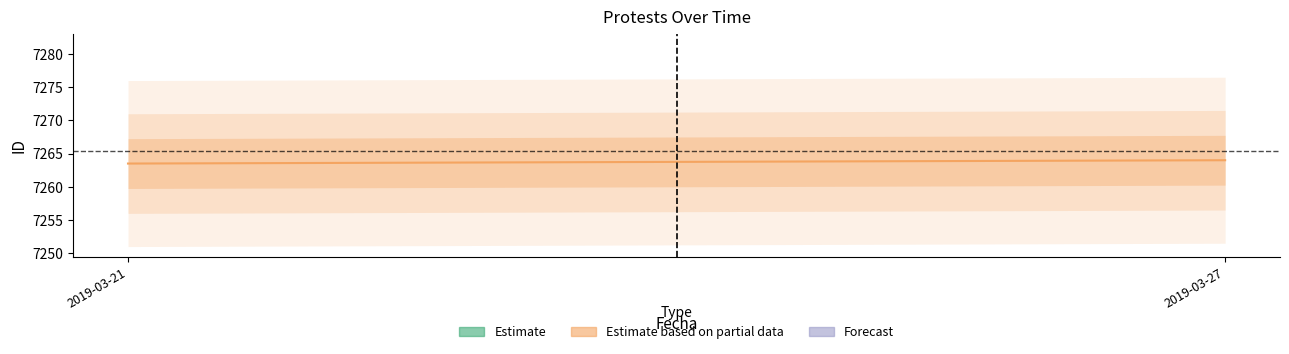

What is the sum of the values at 2019-03-27 and 2019-03-21?

14527.5